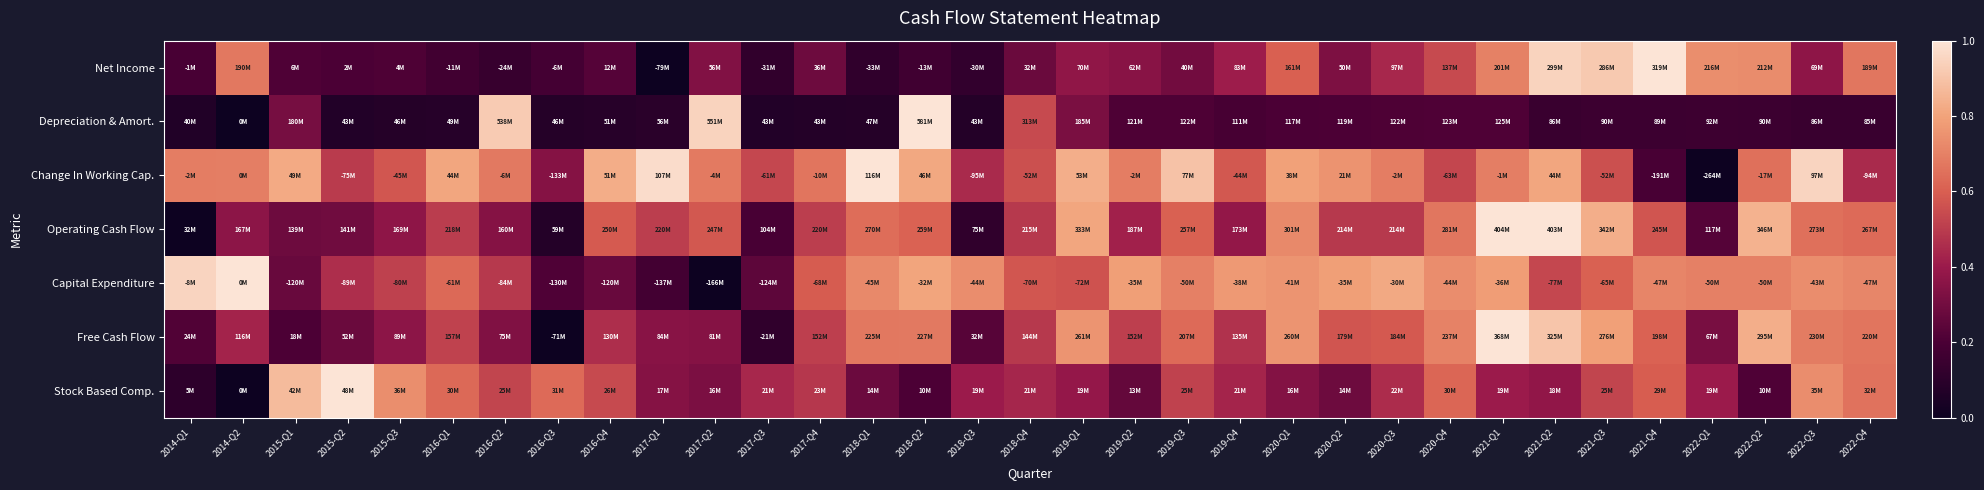

How many series are shown in this chart?

7